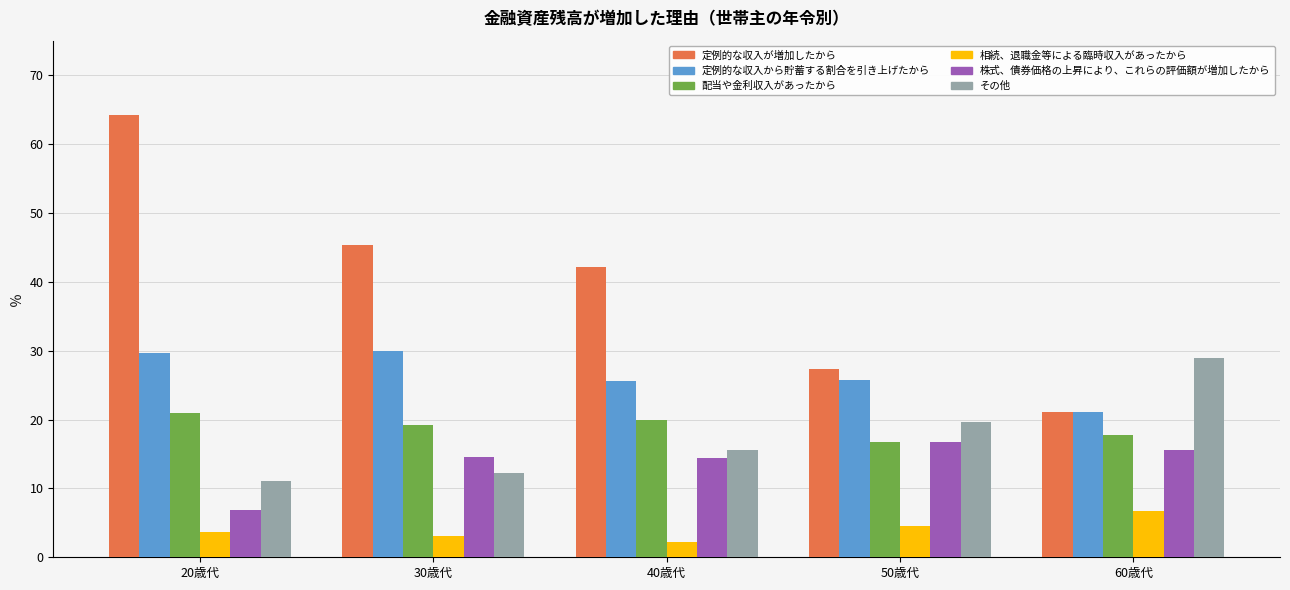

Rank the categories by その他 value from lowest to highest.

20歳代, 30歳代, 40歳代, 50歳代, 60歳代